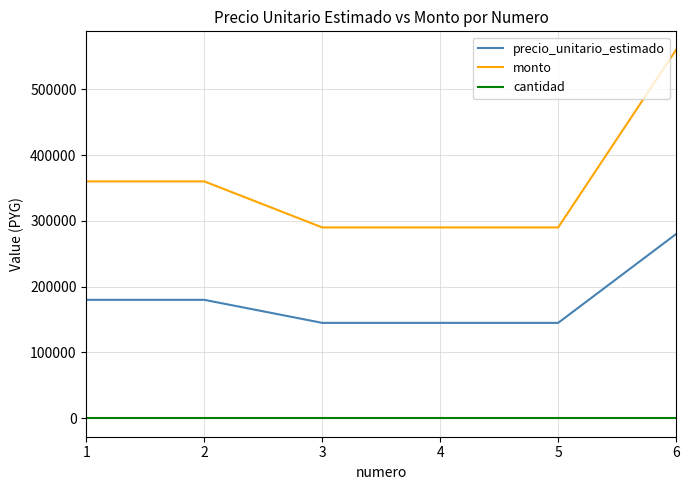

Which series has the largest range (max minus min)?

monto